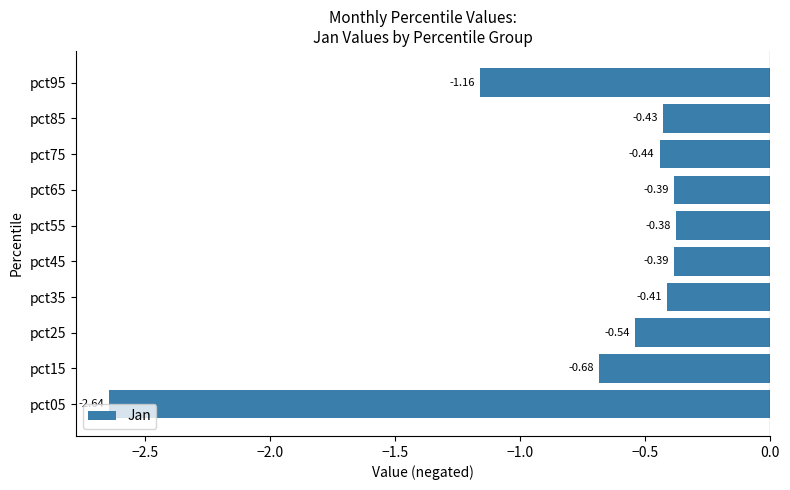

What is the sum of the values at pct35 and pct55?

-0.8